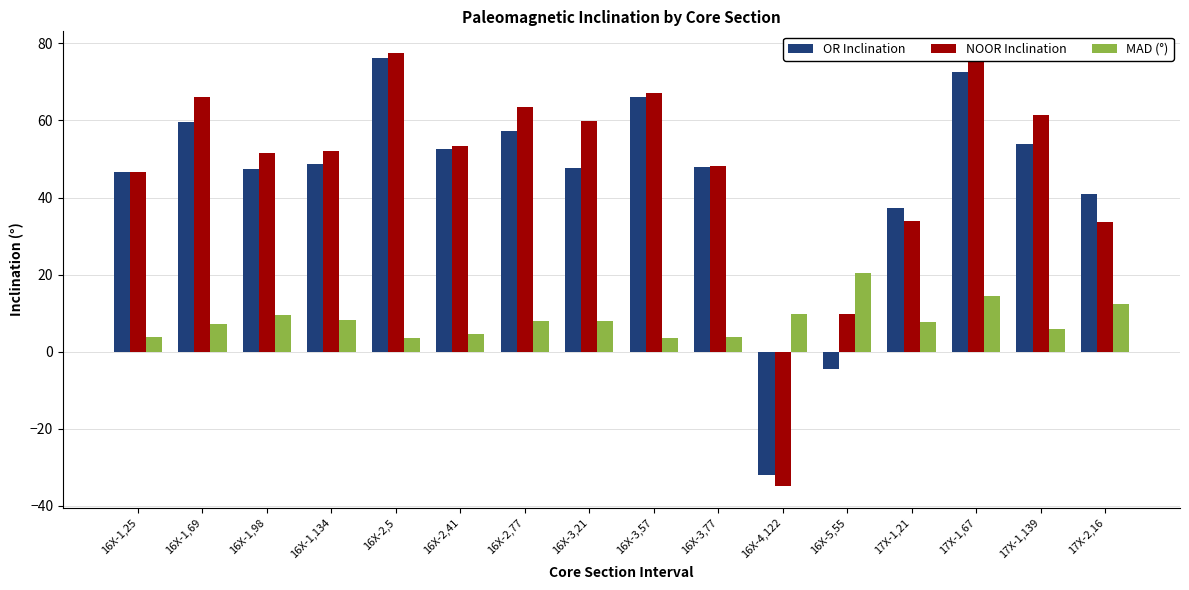

What position from the right is 16X-1,69?

15